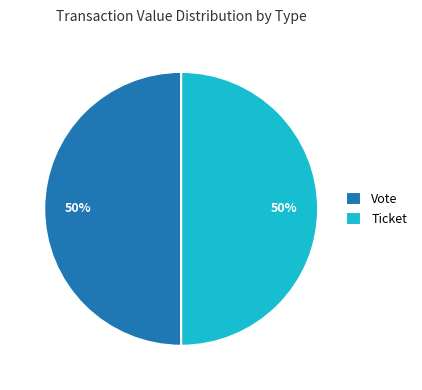

To the nearest percent, what percentage of the pie is Vote?

50%